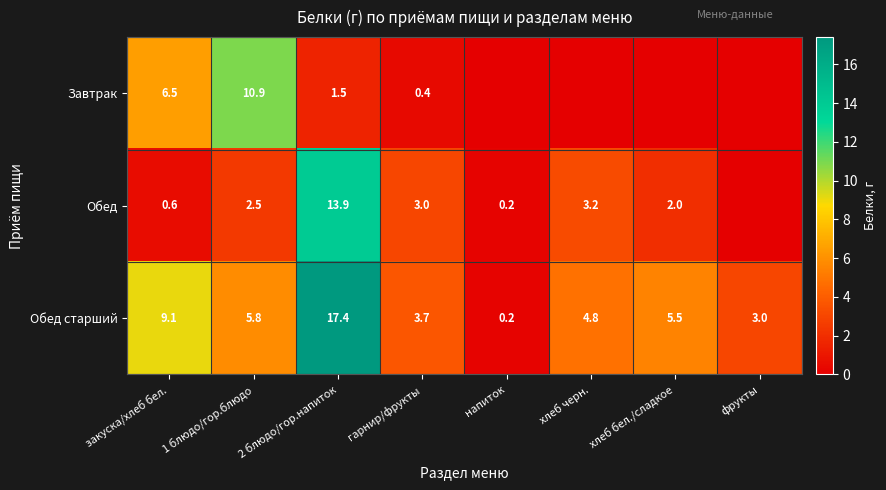

What is the difference between the highest and lowest values at 1 блюдо/гор.блюдо?

8.4